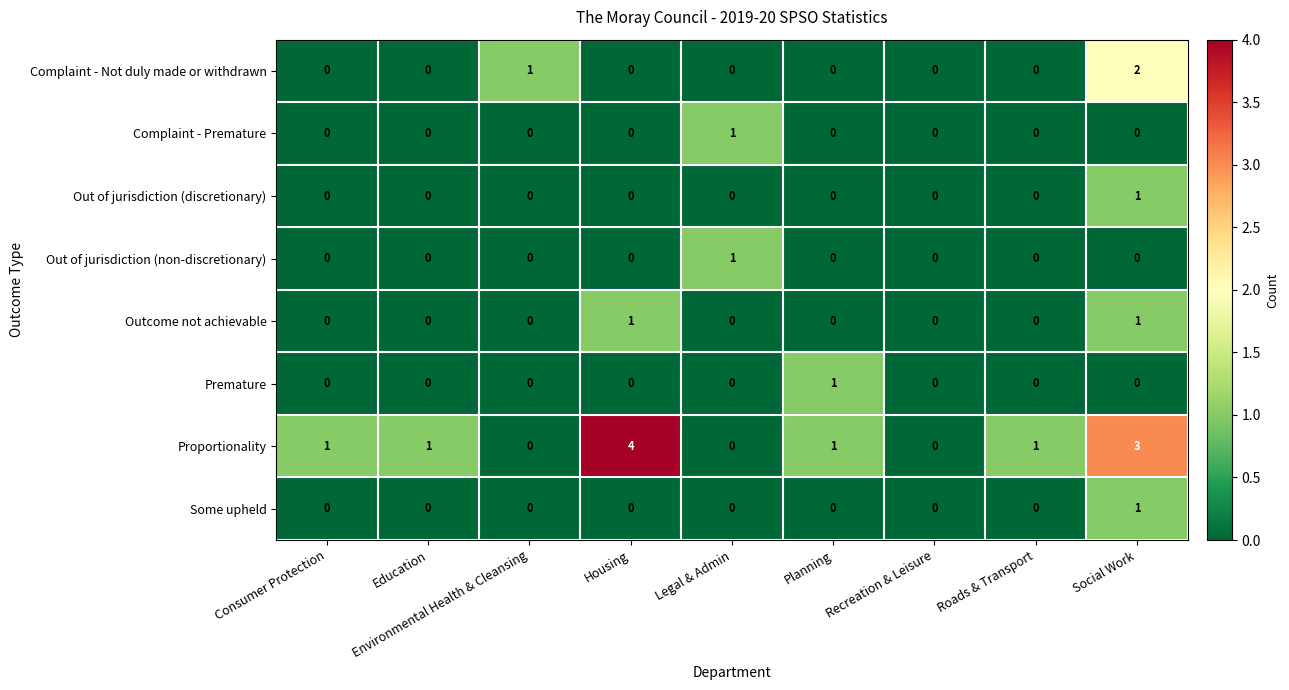

What is the total value across all series at Education?

1